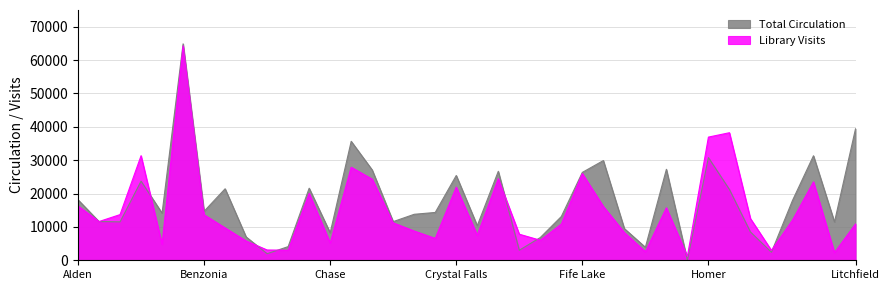

What is the label of the 6th point from the left?

Benzie Shores